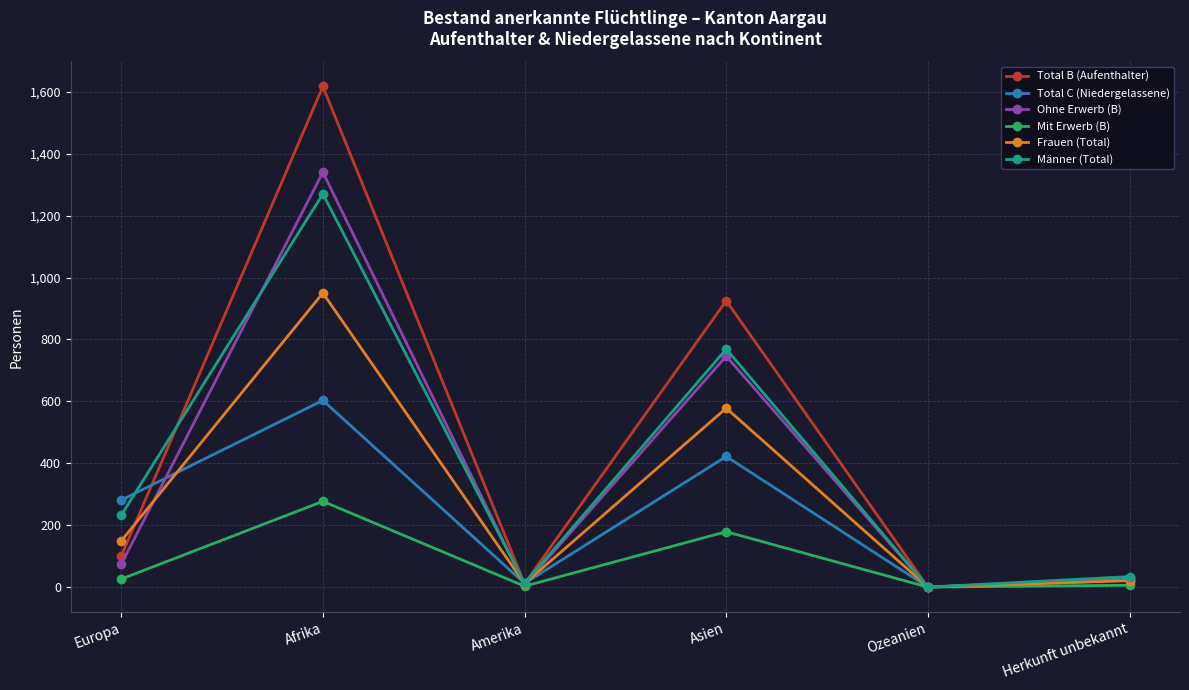

Between Asien and Herkunft unbekannt, which series saw the biggest shift?

Total B (Aufenthalter)